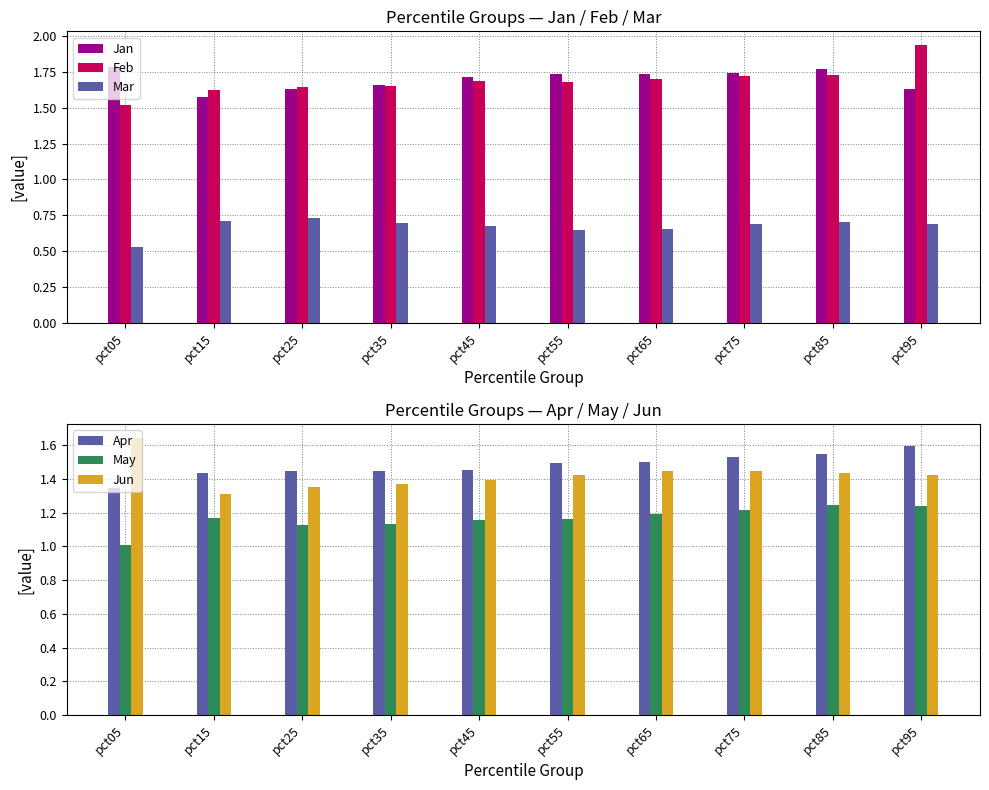

How many series are shown in this chart?

6